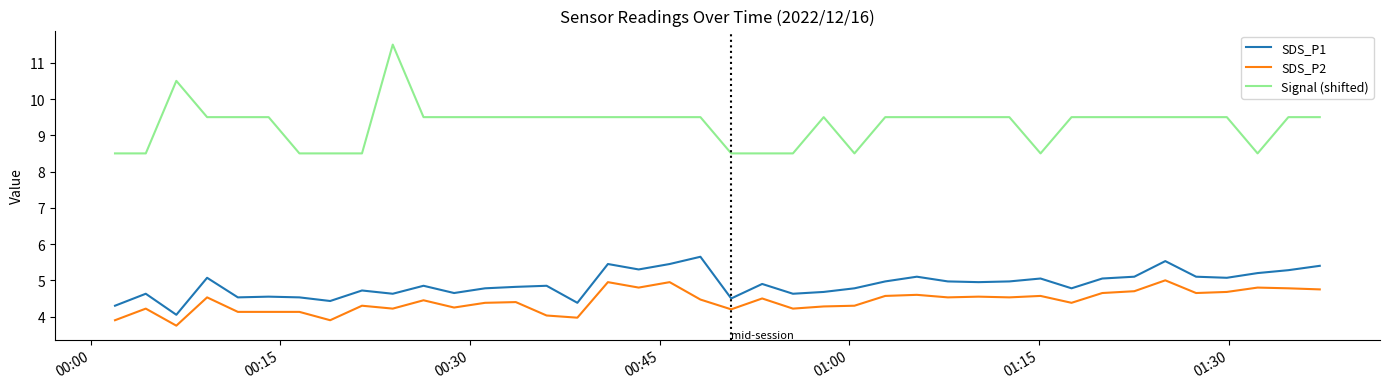

What is the sum of all Signal (shifted) values?

372.0